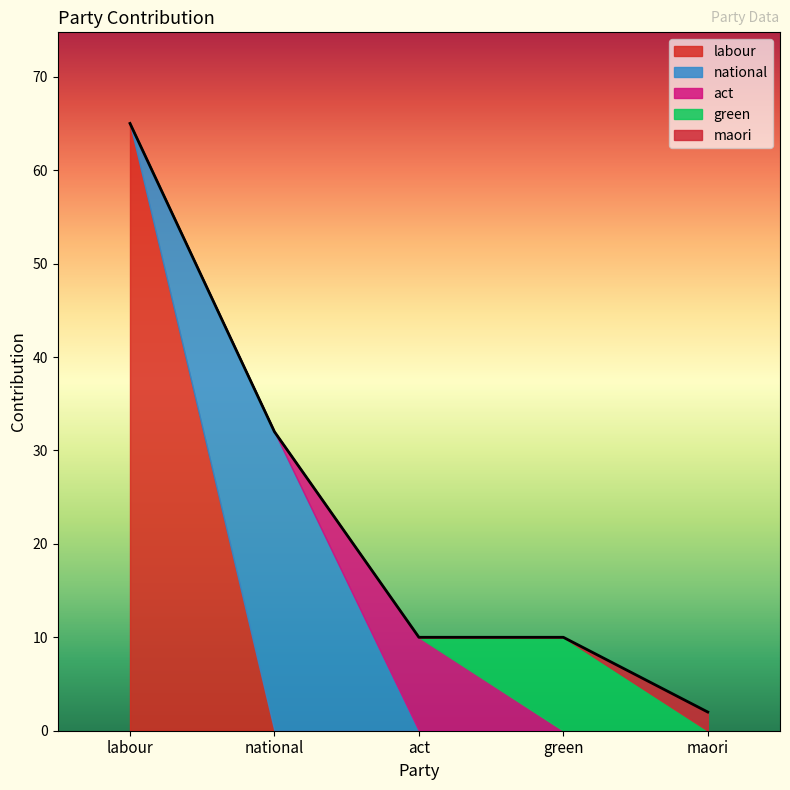

Which has a higher value, green or maori?

green